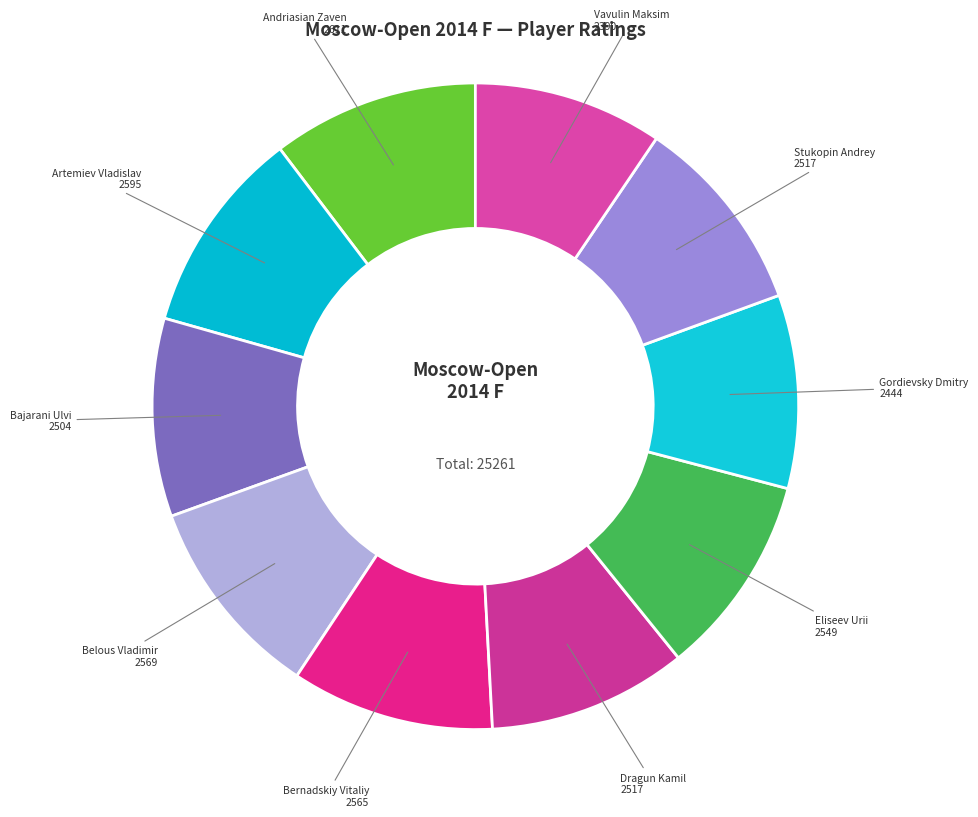

Count the number of slices in the pie.

10